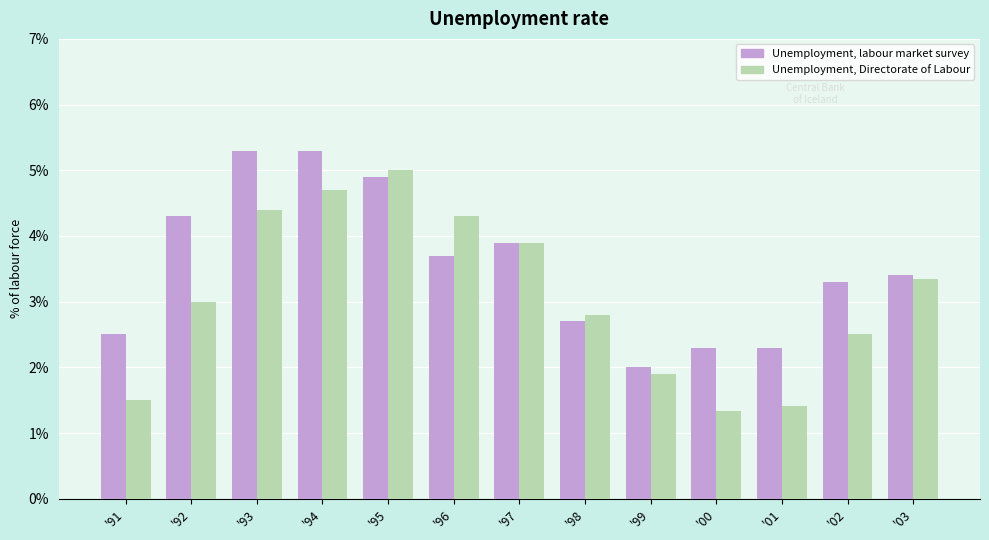

At which label is Unemployment, Directorate of Labour closest to 3?

'92